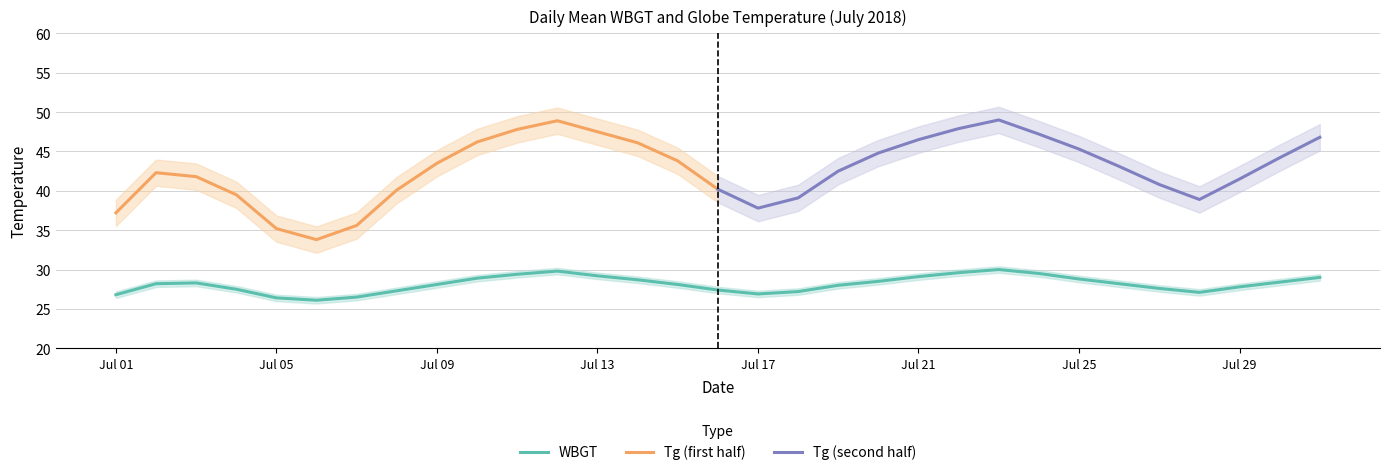

What is the value of the 9th point from the left?

28.1